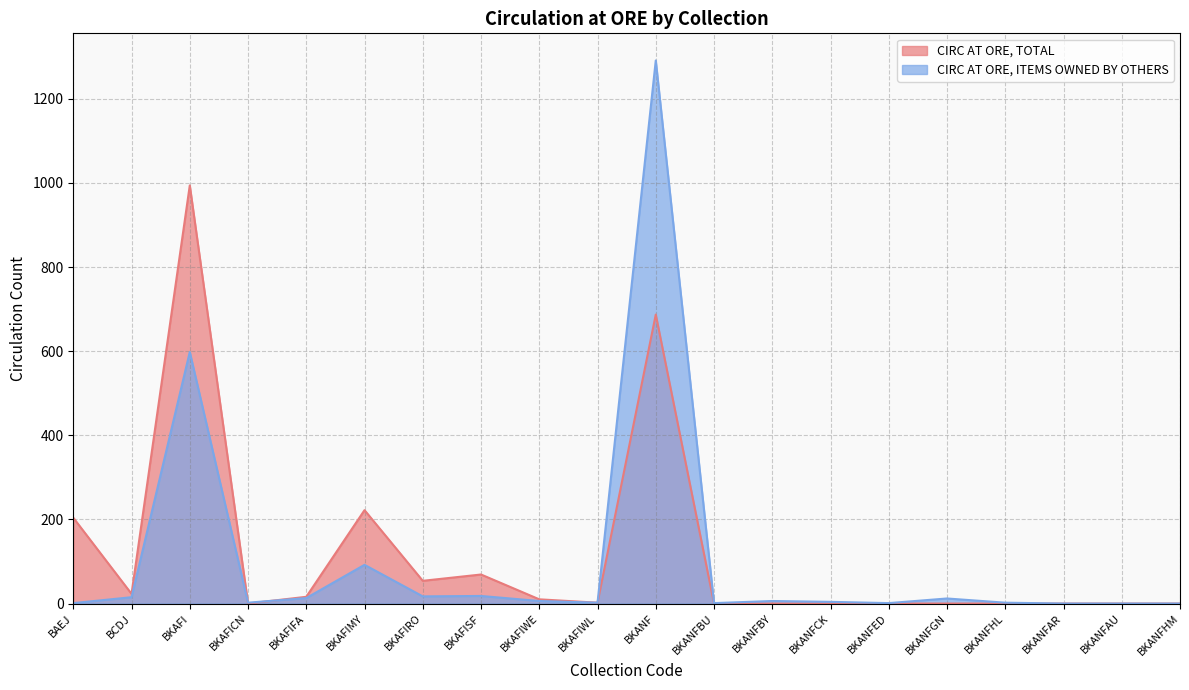

Rank the series by their maximum value, from lowest to highest.

CIRC AT ORE, TOTAL, CIRC AT ORE, ITEMS OWNED BY OTHERS